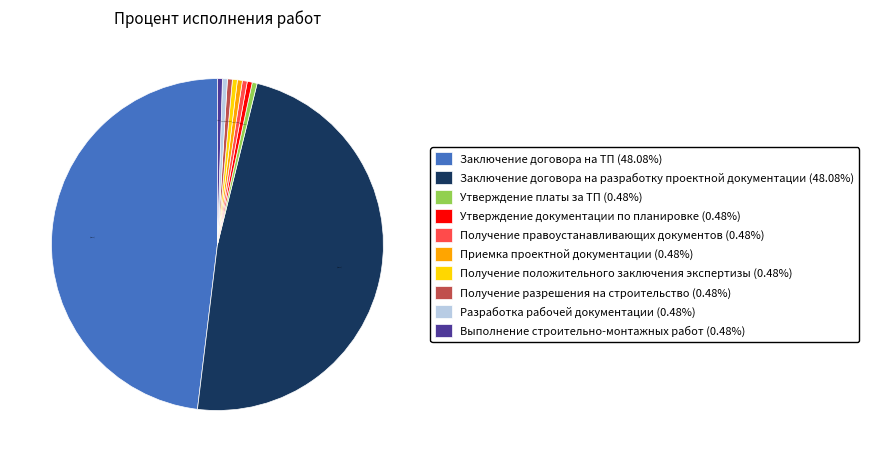

How many segments does this pie chart have?

10